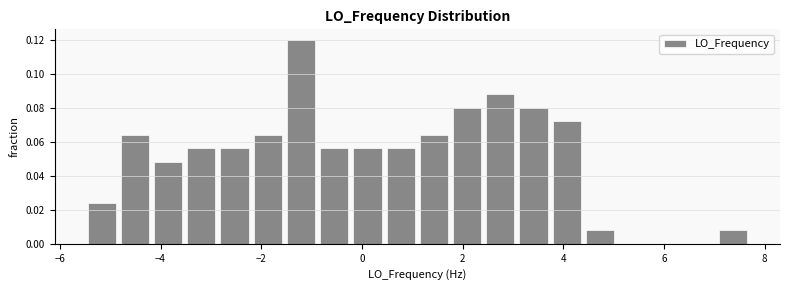

Read against the x-axis, roughly where is the centre of the tallest bar?

-1.2